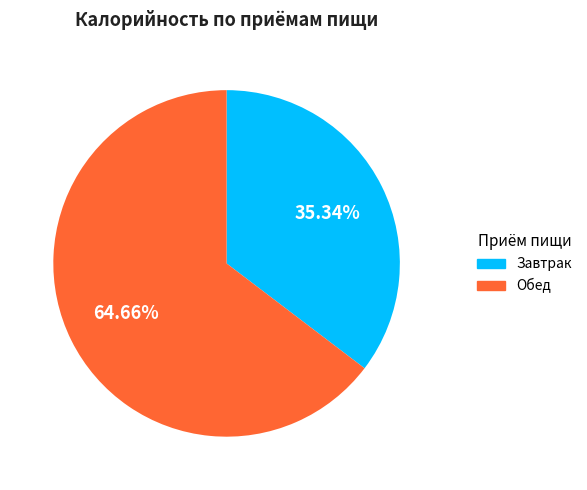

How many slices are in this pie chart?

2